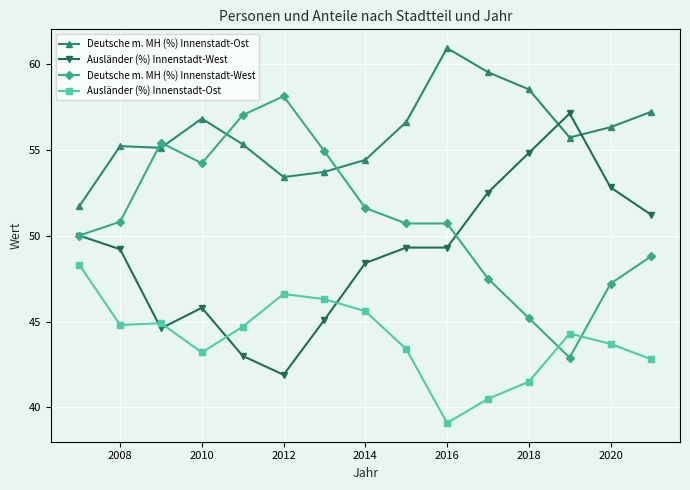

Which series ends up on top after the final intersection of Deutsche m. MH (%) Innenstadt-West and Deutsche m. MH (%) Innenstadt-Ost?

Deutsche m. MH (%) Innenstadt-Ost